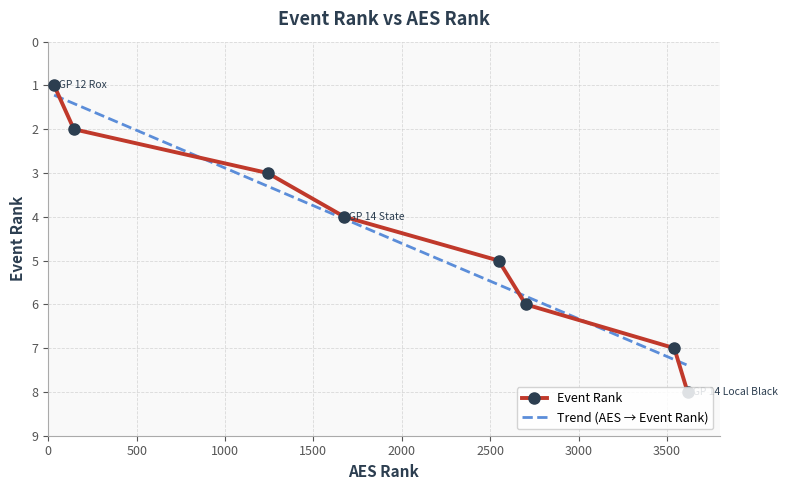

What is the difference between the second highest and second lowest values in the Trend (AES → Event Rank) series?

5.8